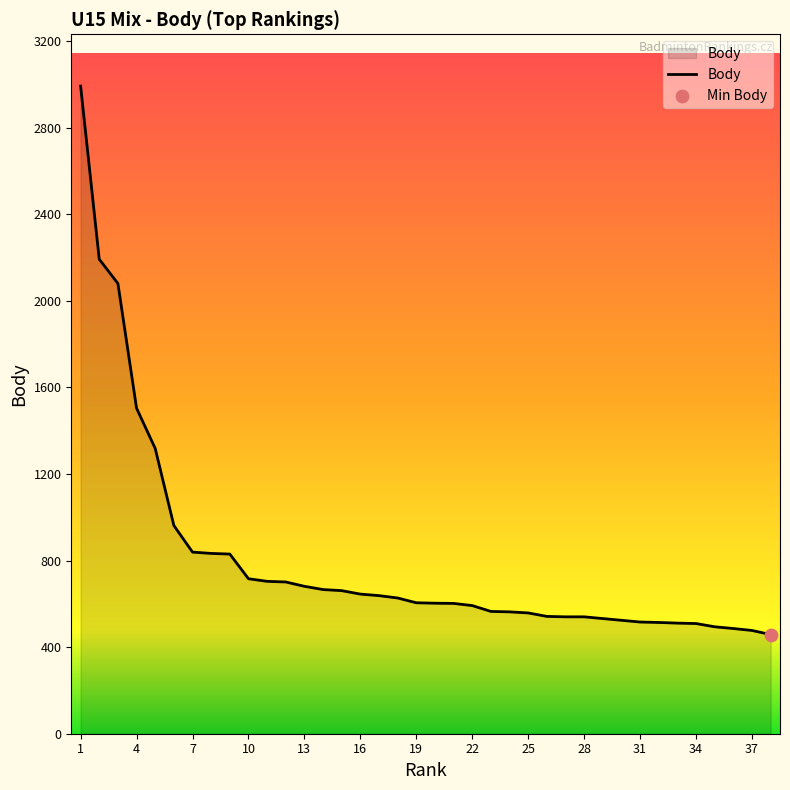

What is the maximum value shown in the chart?

2992